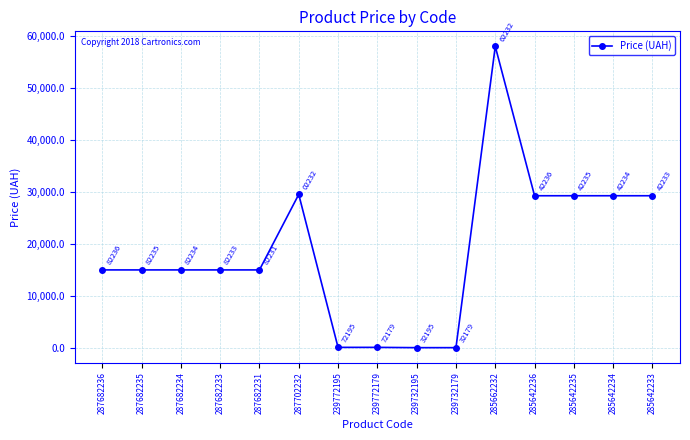

How many values exceed 15019?

11